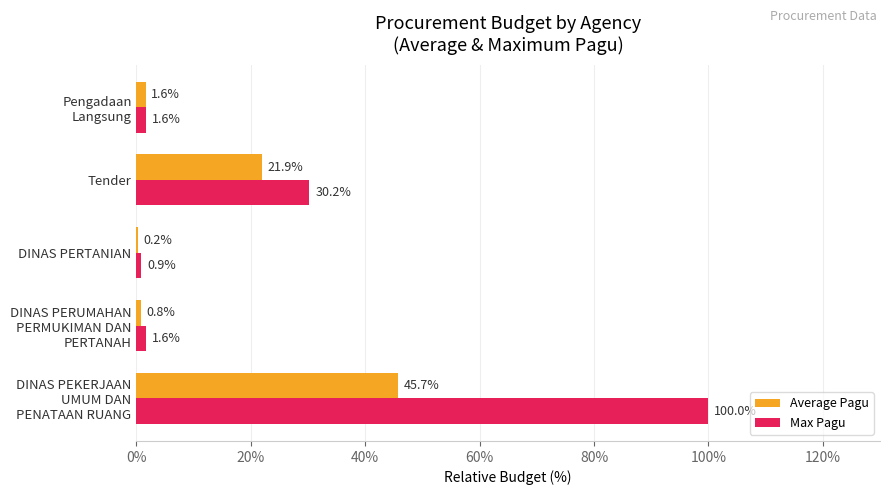

True or false: Max Pagu has a value of 0.9 at DINAS PERTANIAN.

True